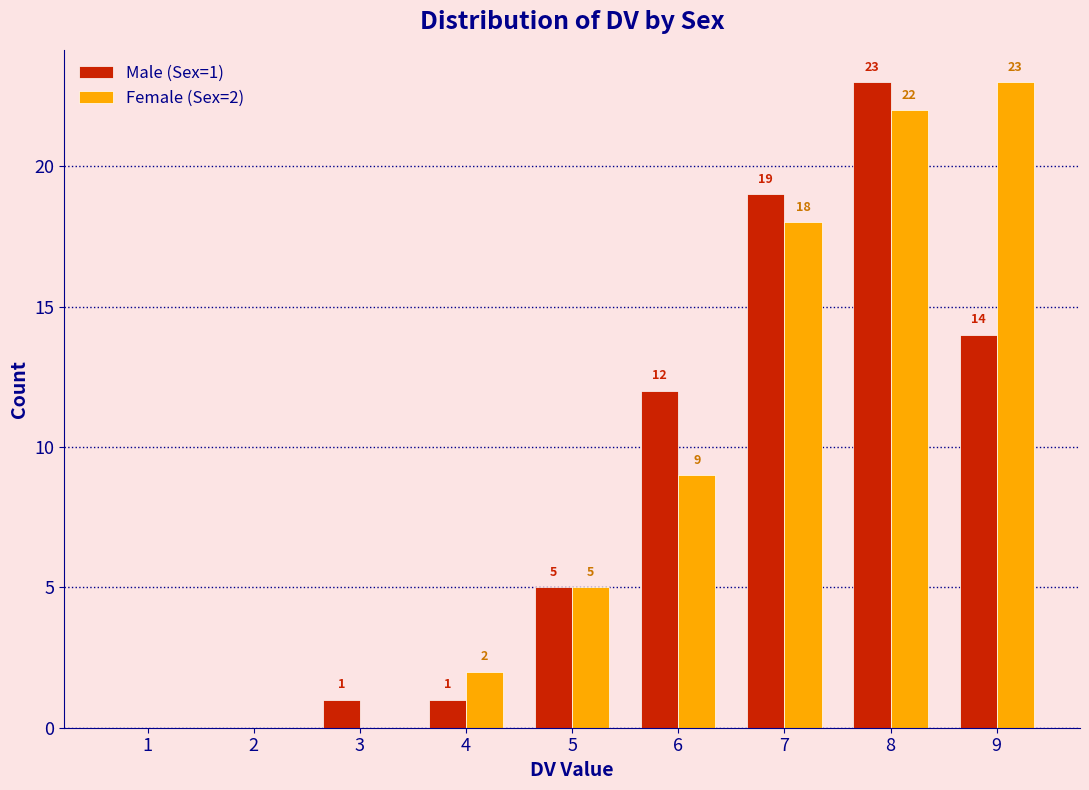

Reading left to right, what are all the values shown in this chart?

Male (Sex=1): 1=0	2=0	3=1	4=1	5=5	6=12	7=19	8=23	9=14
Female (Sex=2): 1=0	2=0	3=0	4=2	5=5	6=9	7=18	8=22	9=23